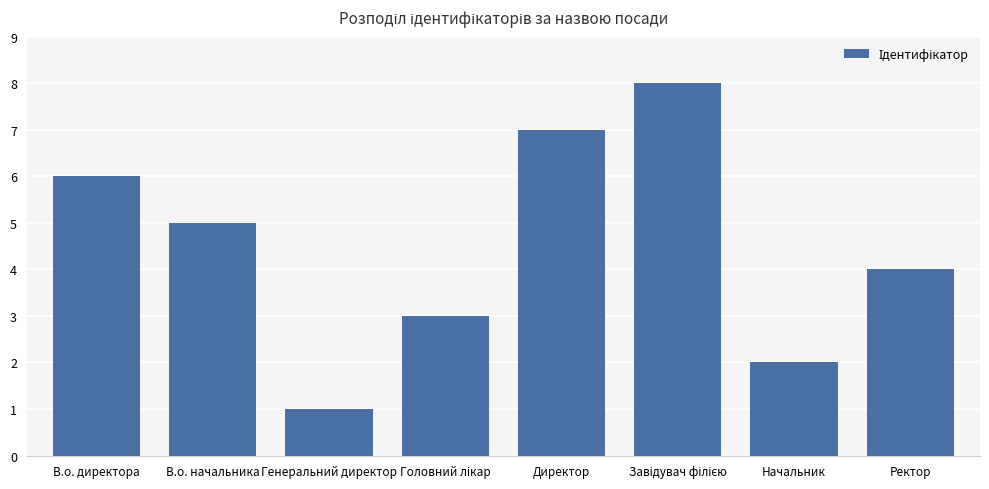

What is the sum of all values?

36